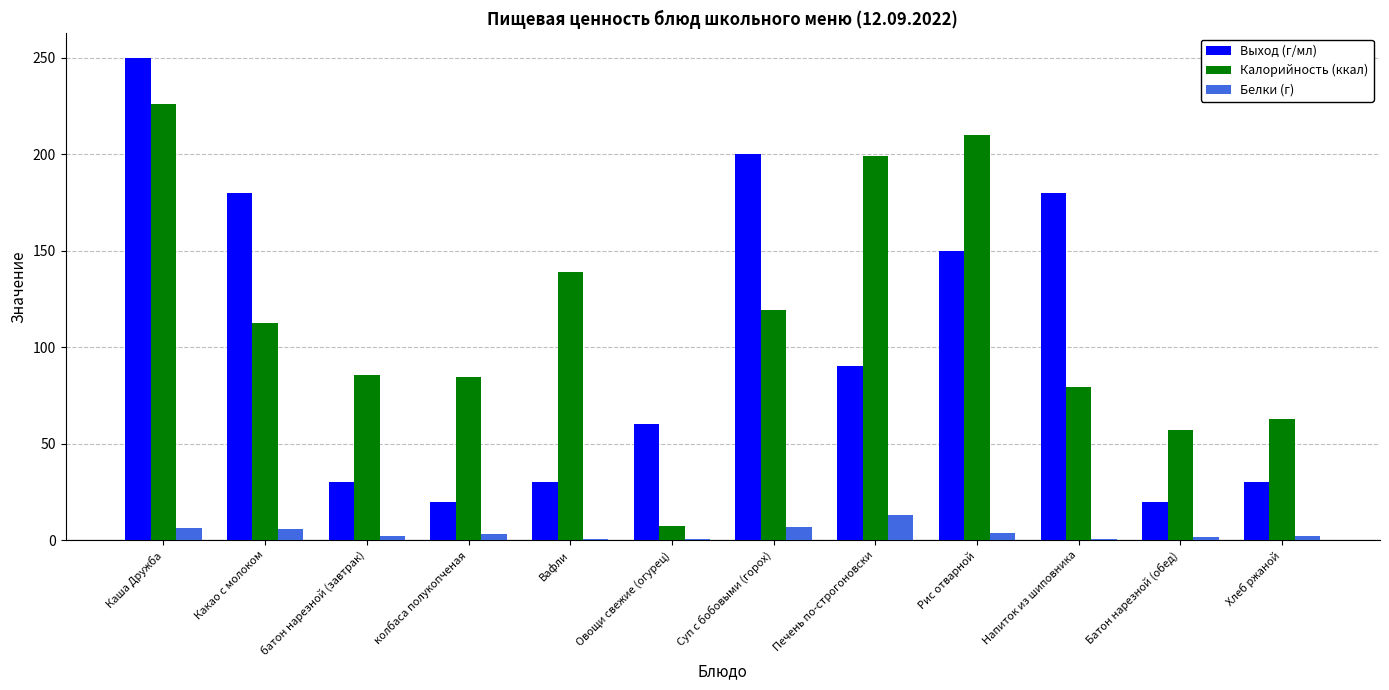

Between батон нарезной (завтрак) and Вафли, which series saw the biggest shift?

Калорийность (ккал)